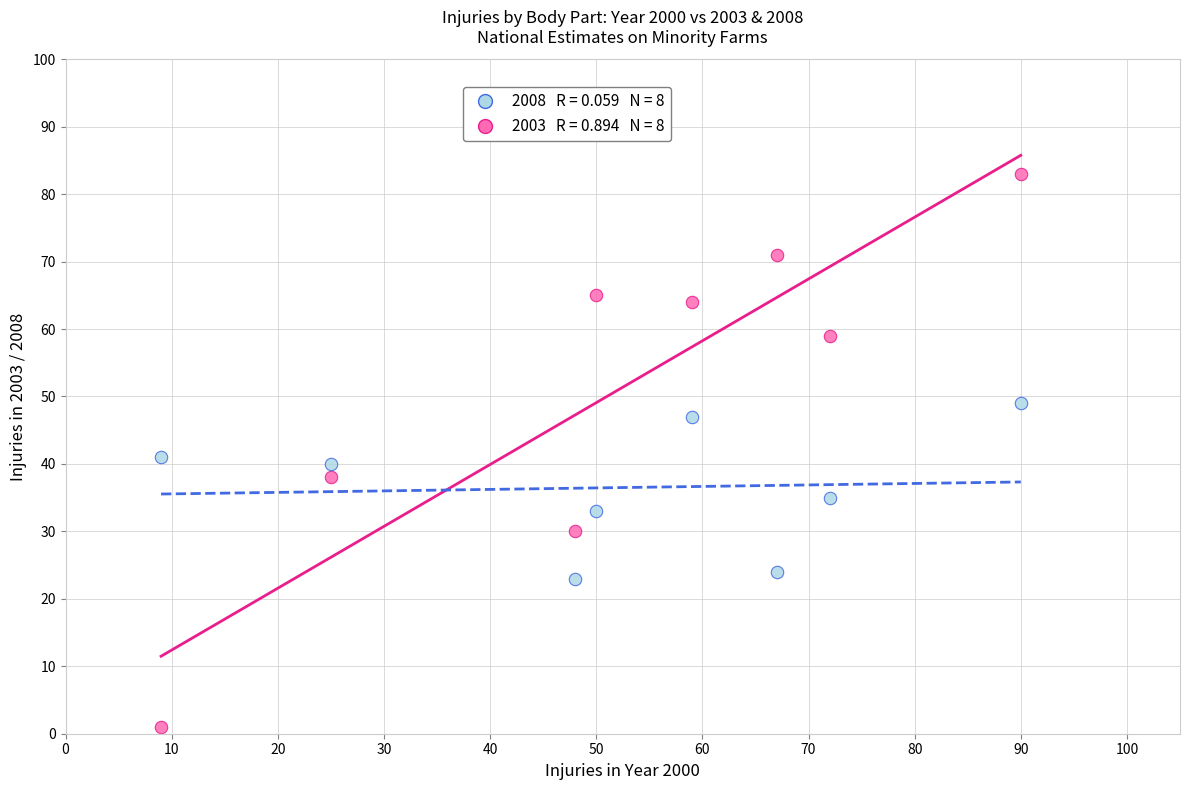

Across all data points, what is the range of Y values (max minus min)?

82